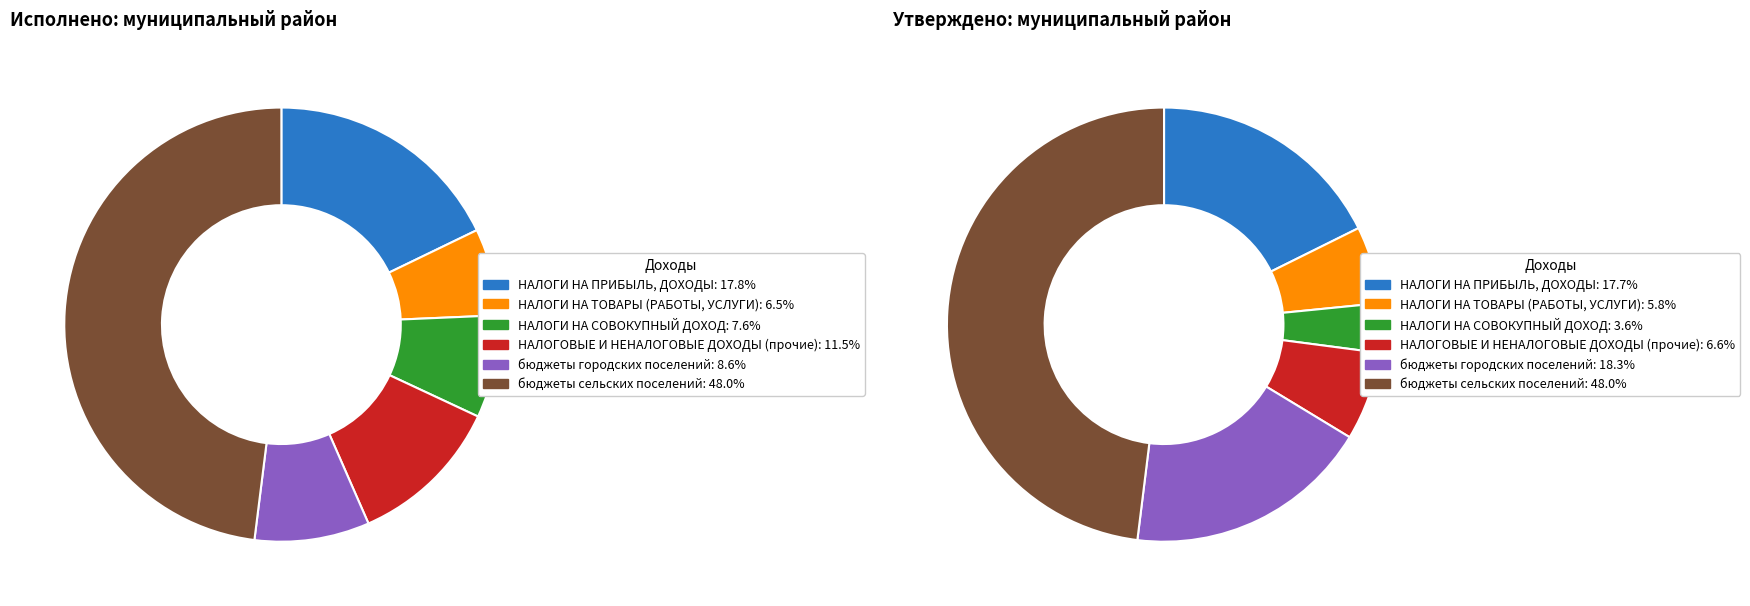

What percentage is the НАЛОГИ НА СОВОКУПНЫЙ ДОХОД slice, to the nearest percent?

8%